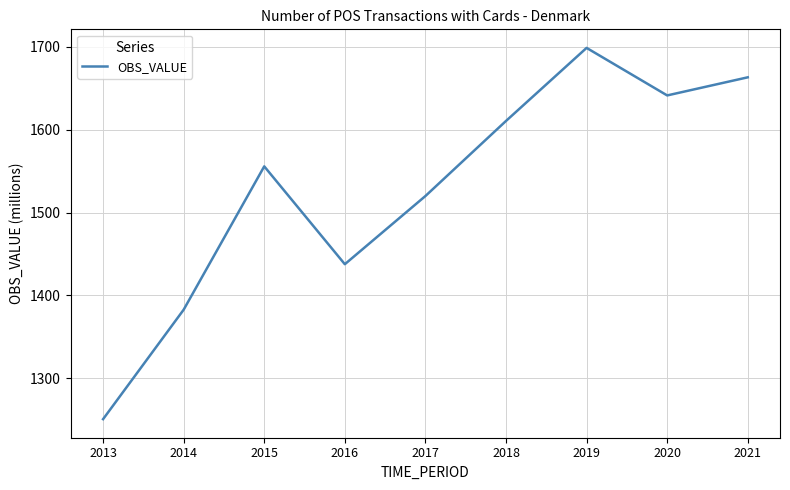

Reading left to right, extract all data points from this chart.

2013=1250.7	2014=1382.8	2015=1555.8	2016=1437.7	2017=1520.0	2018=1610.6	2019=1698.8	2020=1641.4	2021=1663.3